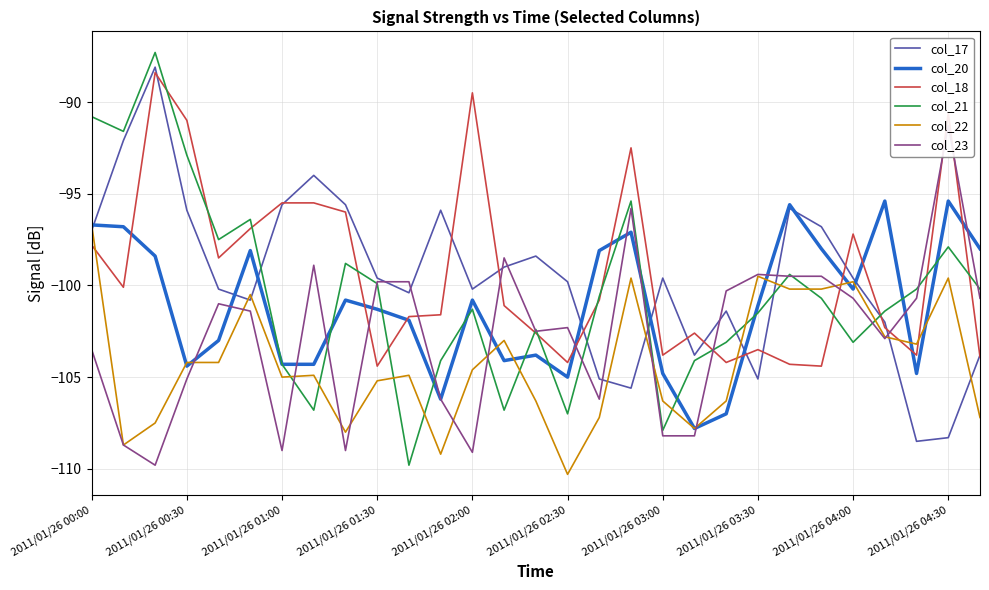

What is the greatest value displayed?

-87.3